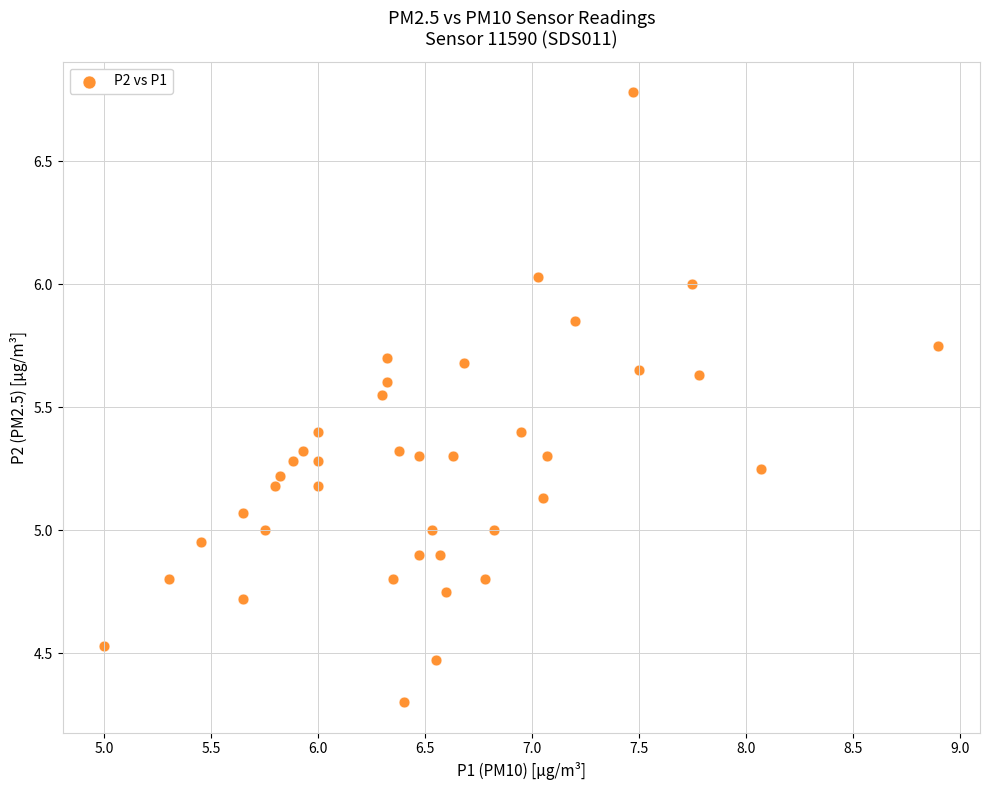

What is the range of Y values (max minus min)?

2.5